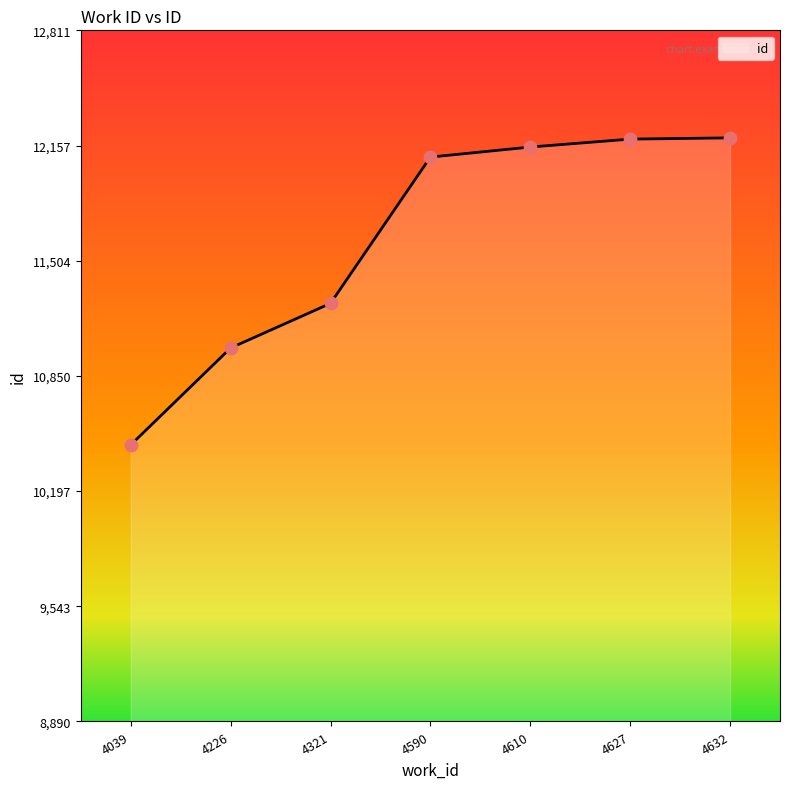

Which has a higher value, 4039 or 4321?

4321